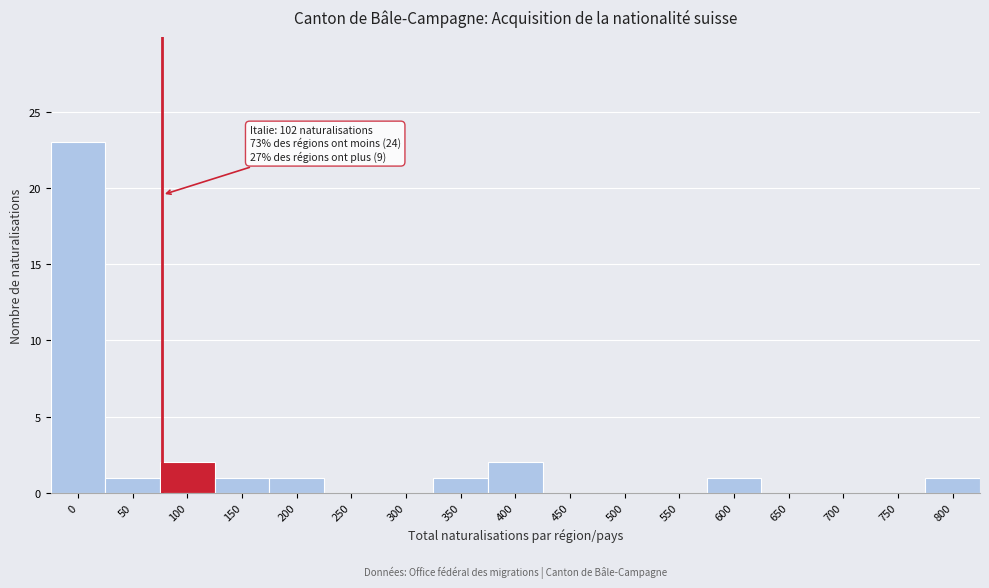

Reading left to right, extract all data points from this chart.

0=23	50=1	100=2	150=1	200=1	250=0	300=0	350=1	400=2	450=0	500=0	550=0	600=1	650=0	700=0	750=0	800=1